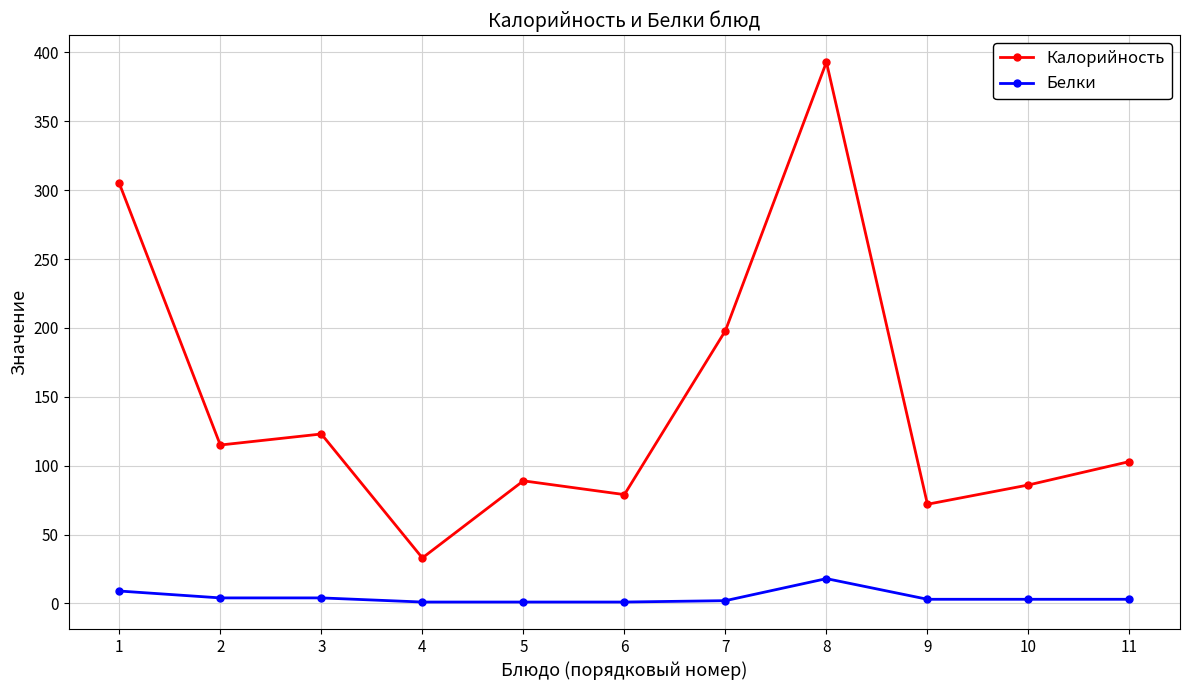

The value of Калорийность at 7 is 198. True or false?

True